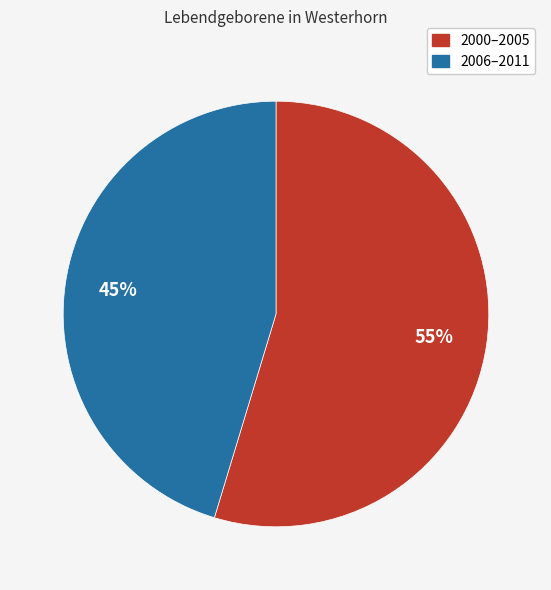

Is there any slice that represents more than half of the pie?

Yes